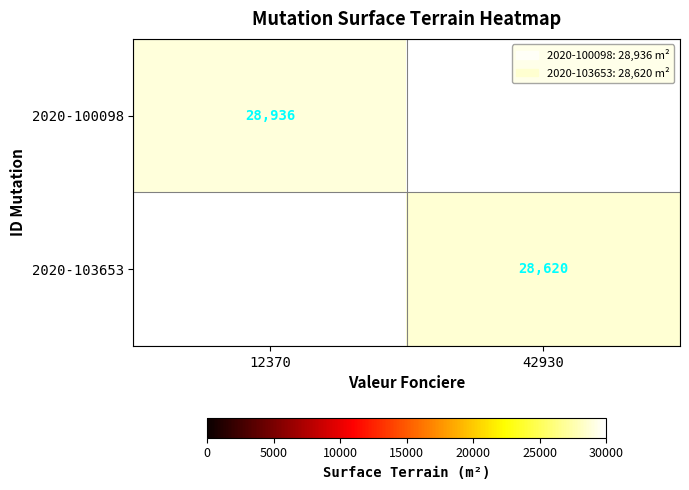

Is it true that 2020-100098 equals 17274 at 12370?

False